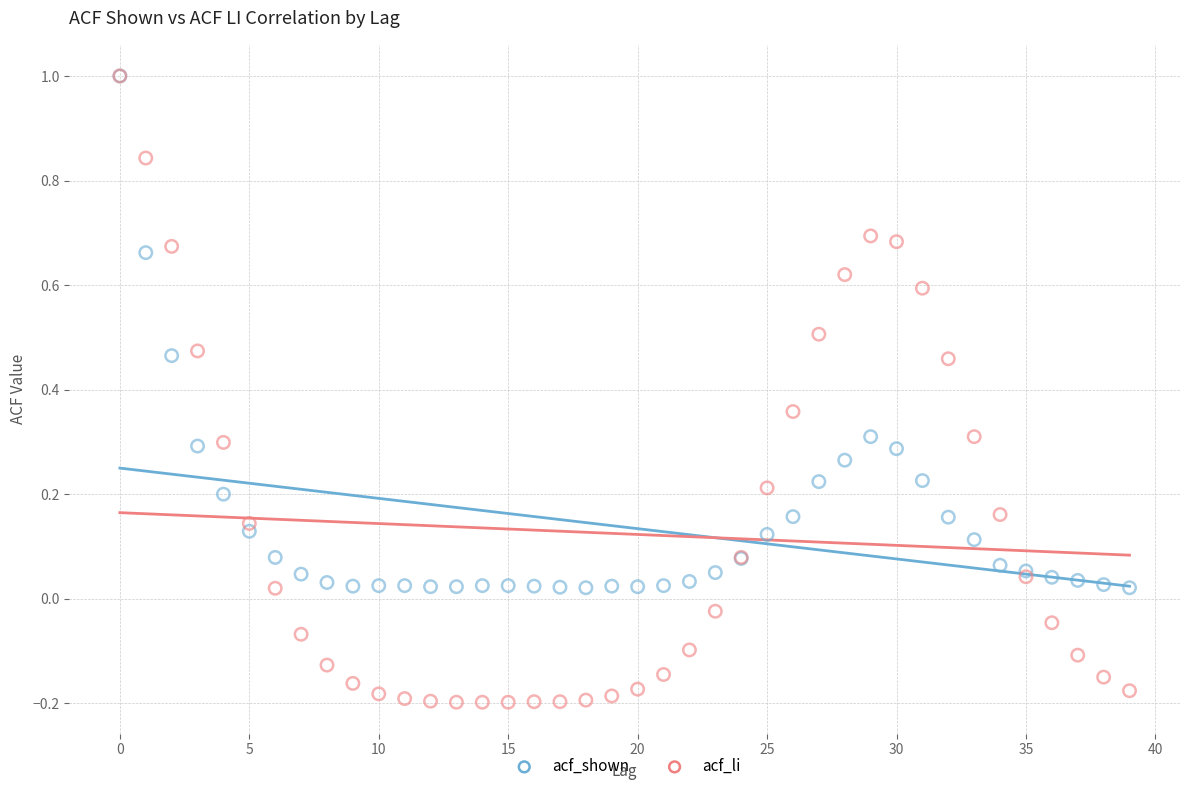

What are all the series names shown in the legend?

acf_shown, acf_li